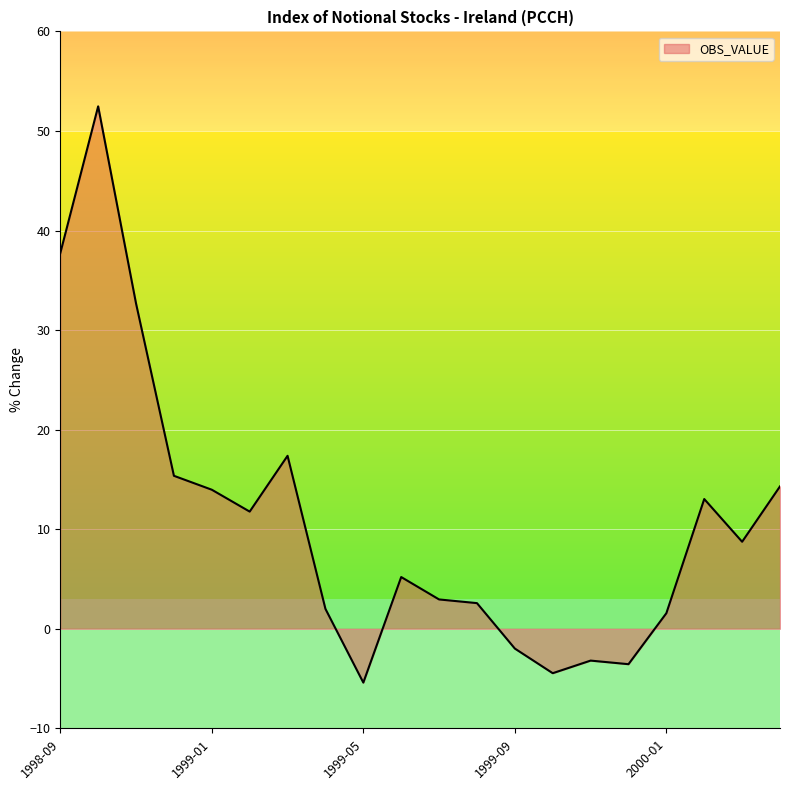

What is the greatest value displayed?

52.5